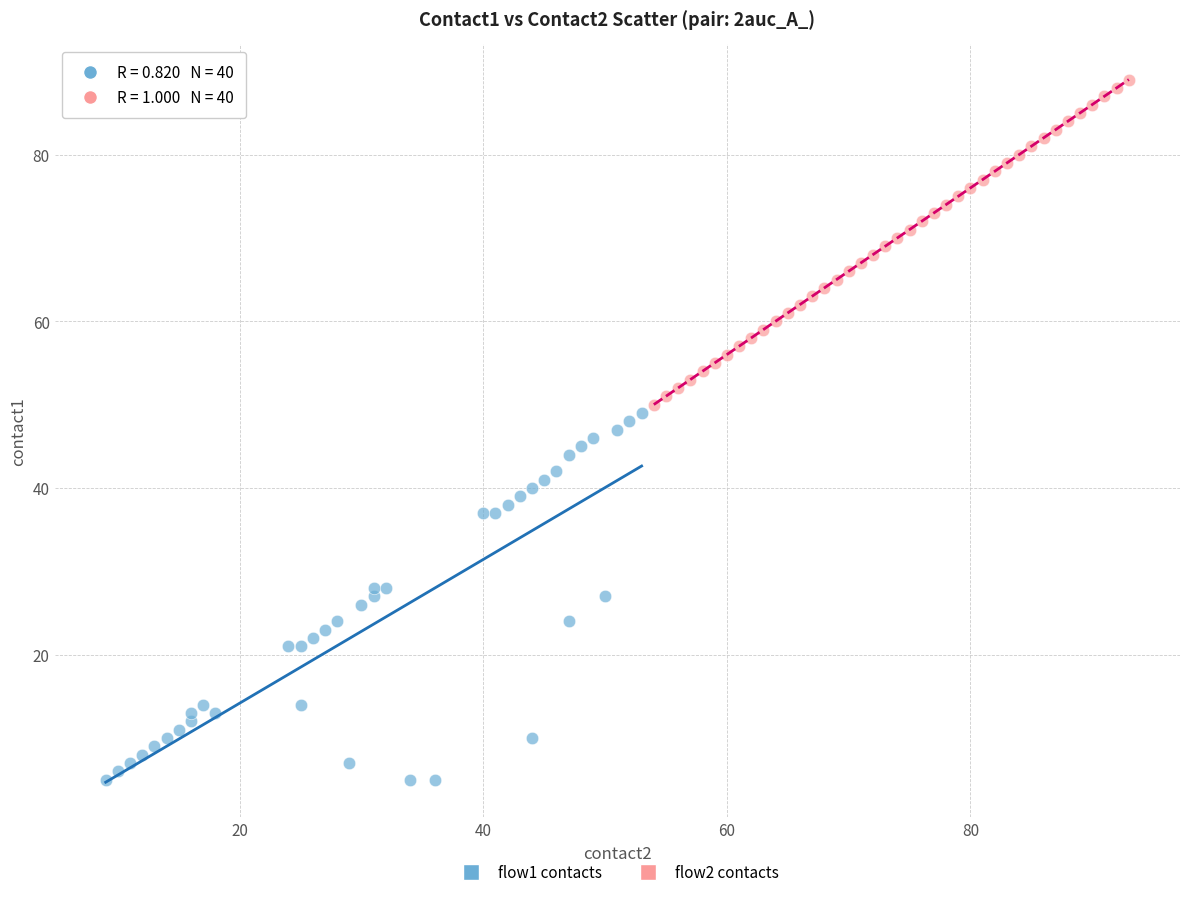

Which series contains the highest Y value?

flow2 contacts